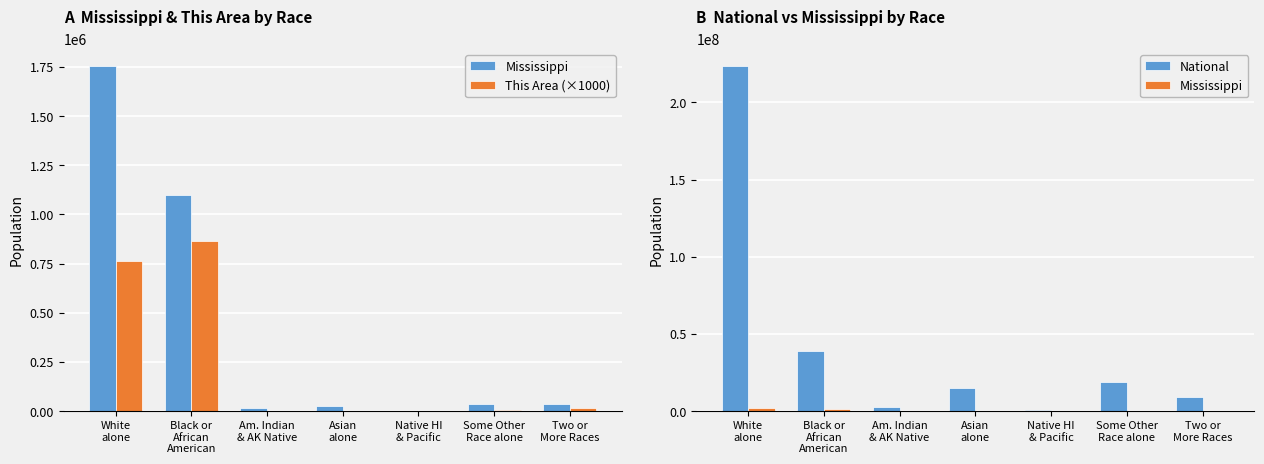

At which category is the sum across all series the highest?

White
alone